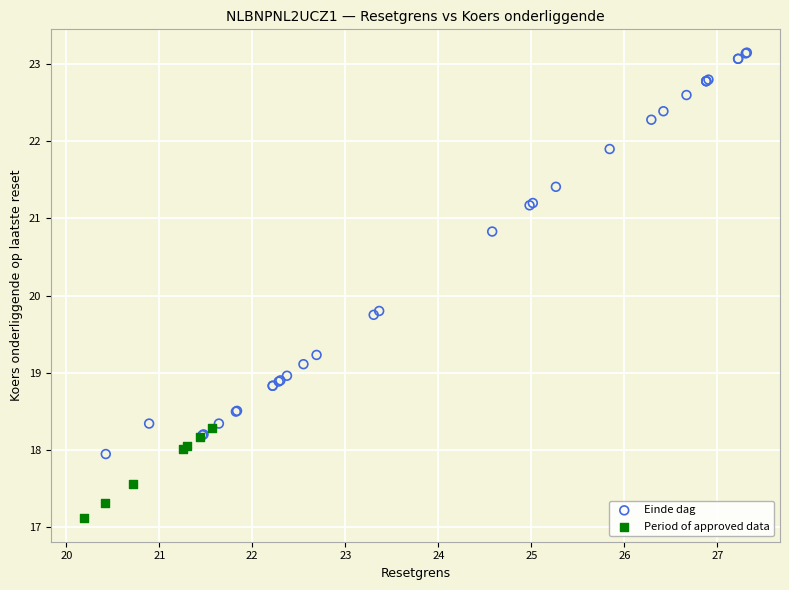

Which series contains the highest Y value?

Einde dag